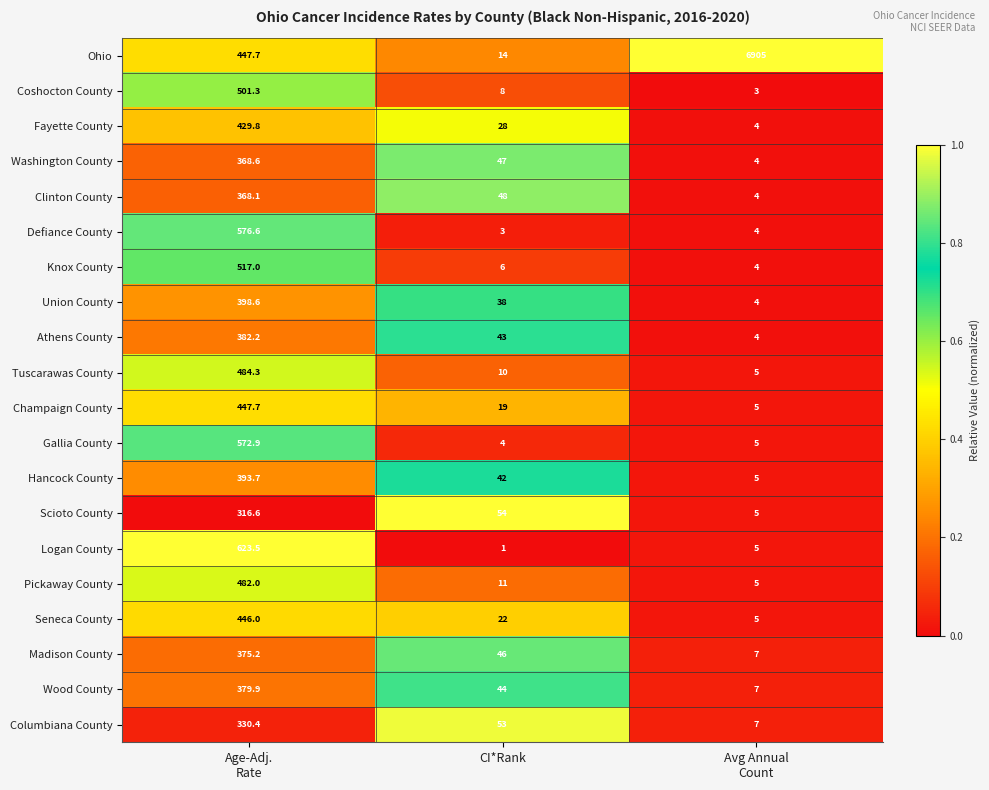

Which series has the largest range (max minus min)?

Ohio